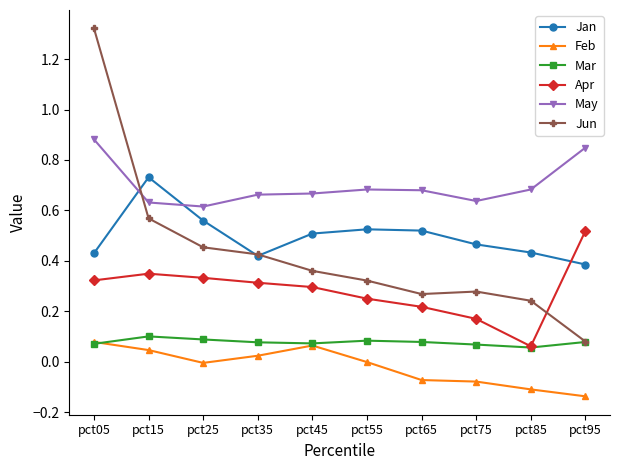

Is it true that Mar equals 0.1 at pct35?

True